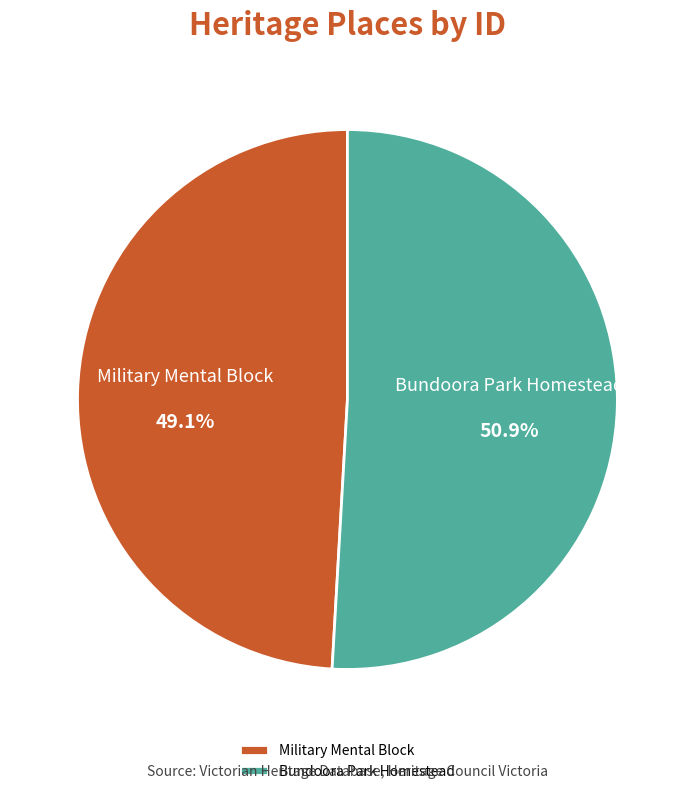

The Military Mental Block slice represents 49% of the pie. True or false?

True